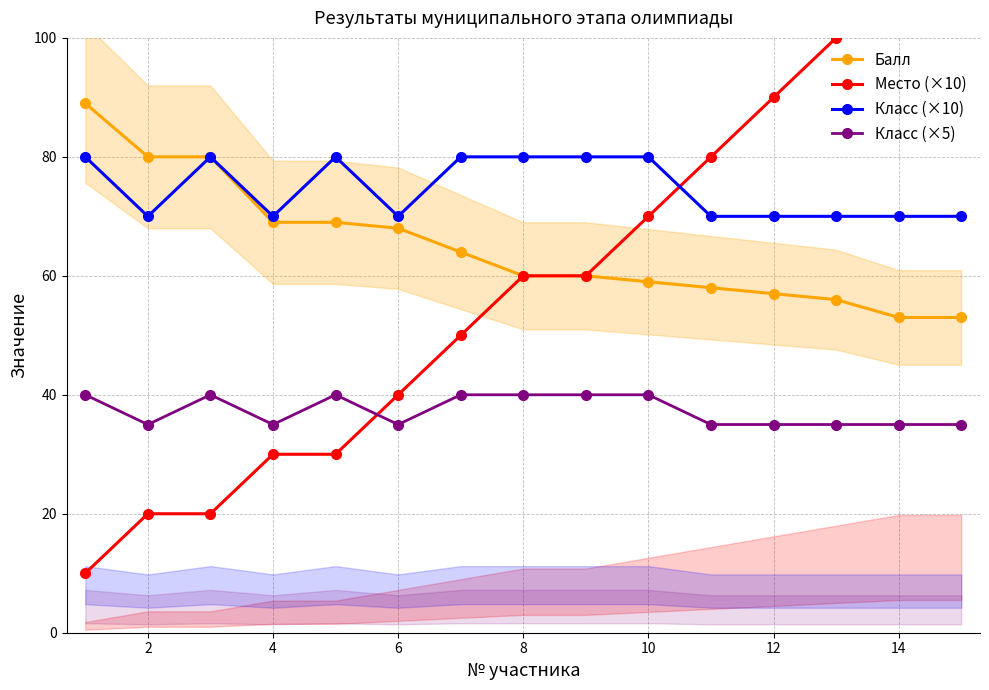

True or false: Балл has more than 0 points higher than both neighbors.

False